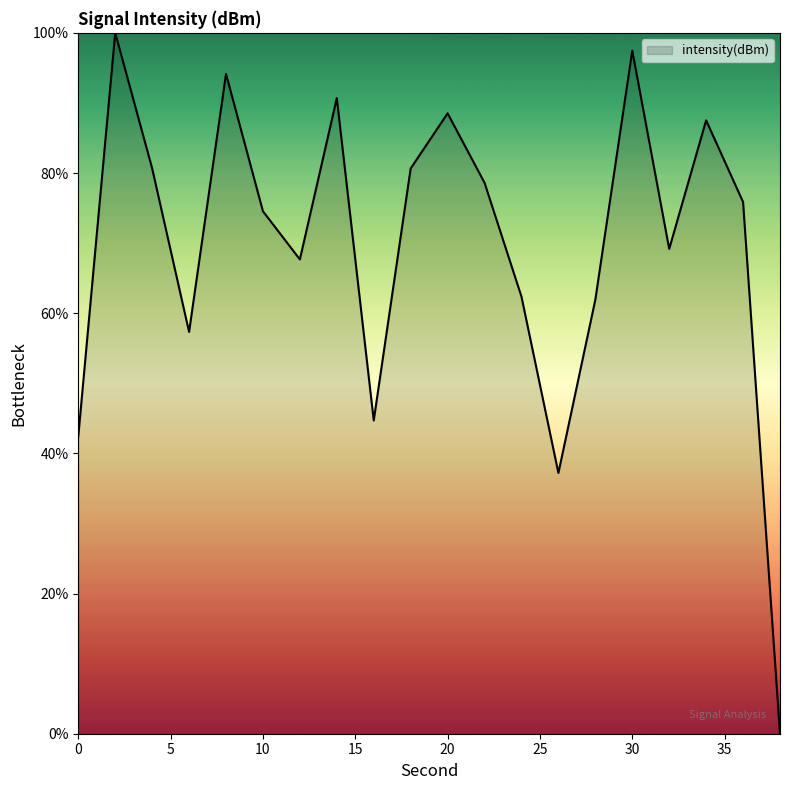

How many lines are shown in the chart?

1